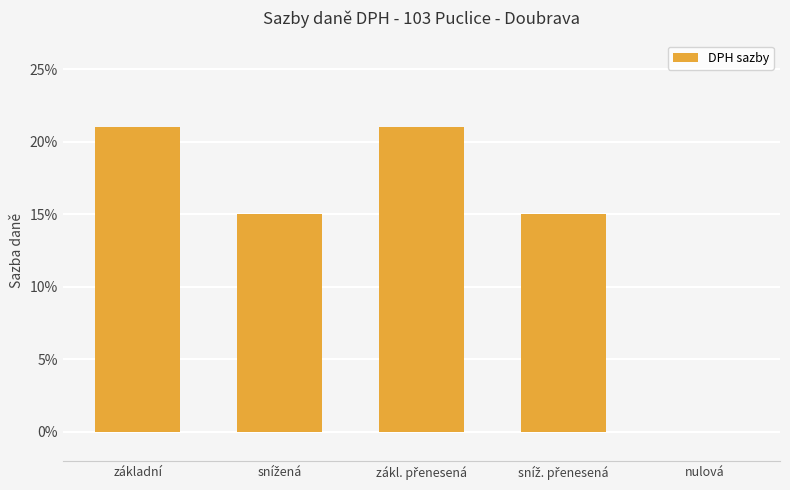

What is the label of the 2nd bar from the right?

sníž. přenesená